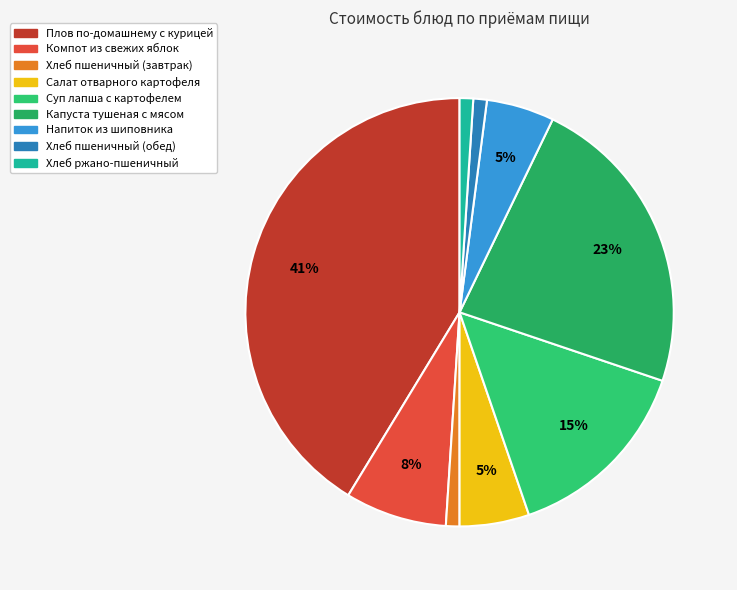

Is the sum of Хлеб ржано-пшеничный and Капуста тушеная с мясом greater than half?

No